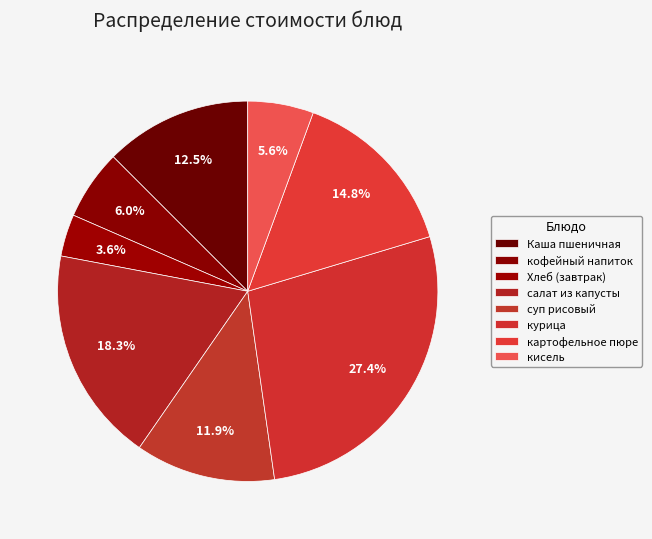

How many slices are in this pie chart?

8